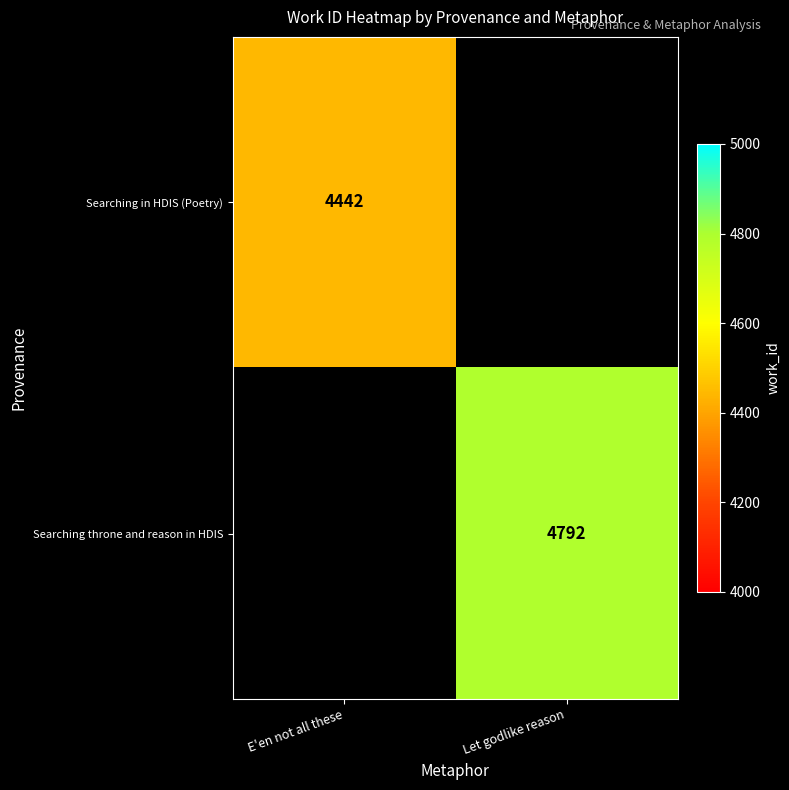

True or false: Searching in HDIS (Poetry) has a value of 2025 at E'en not all these.

False